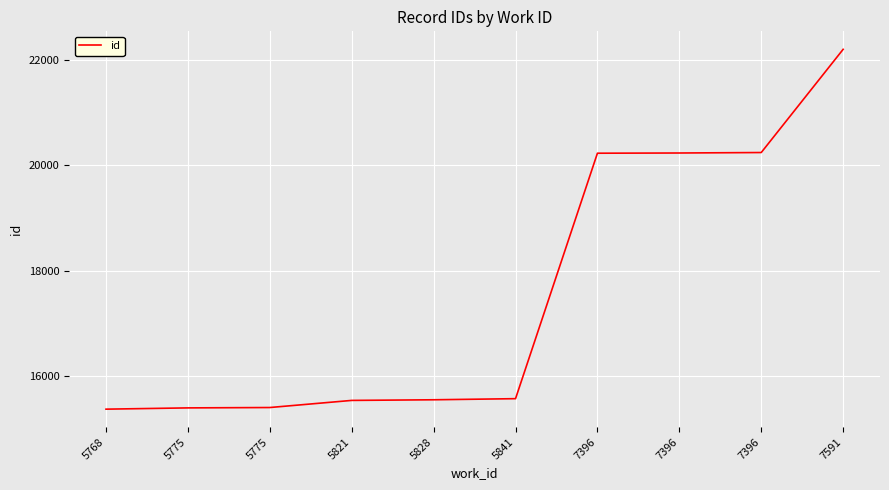

Does the chart display data point markers on the line(s)?

No